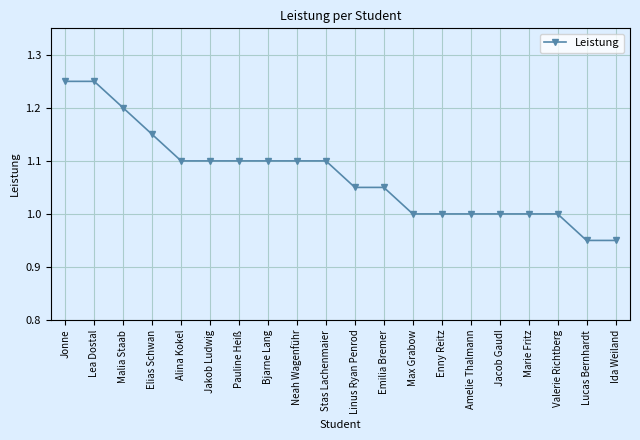

Is this an area chart (filled region under the line)?

No